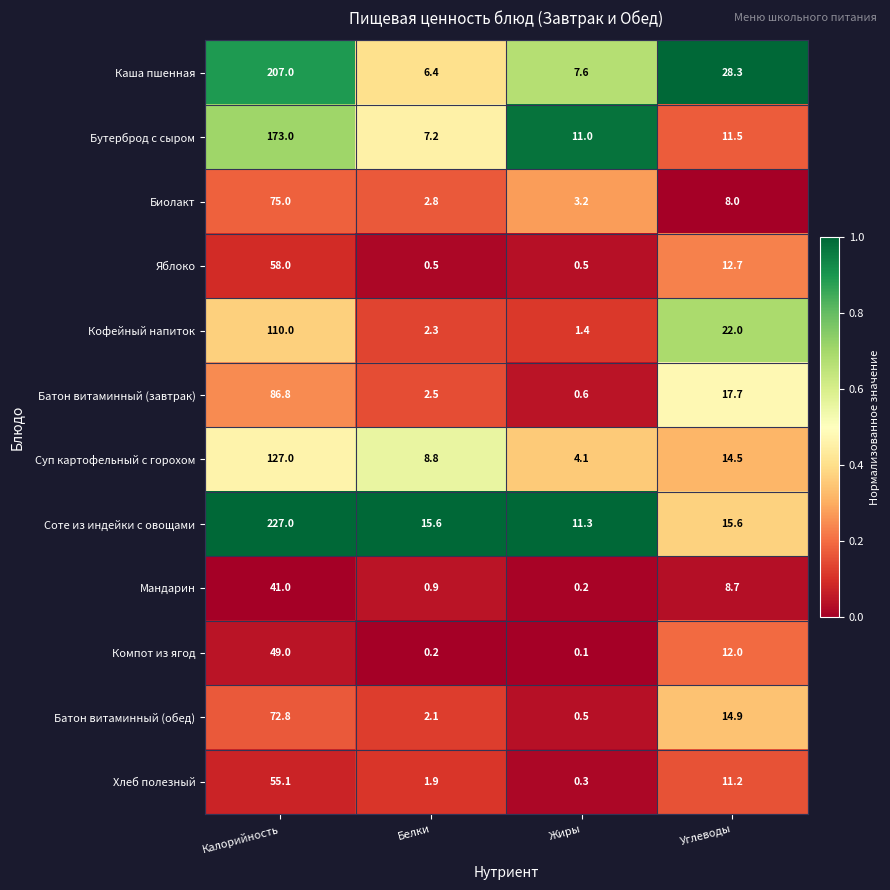

Count the number of data series in this chart.

12